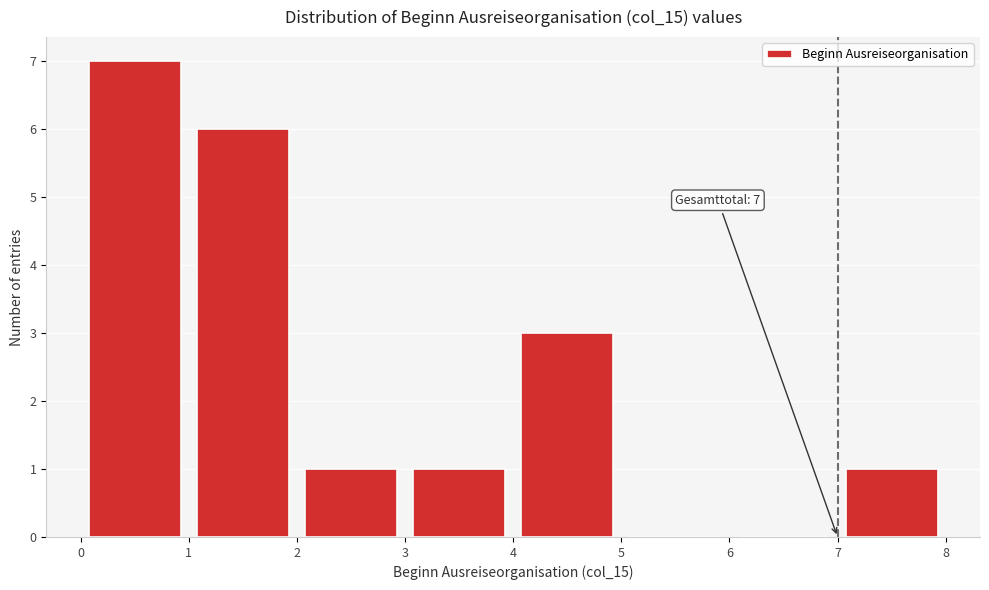

Which range on the x-axis has the tallest bar?

0 to 1